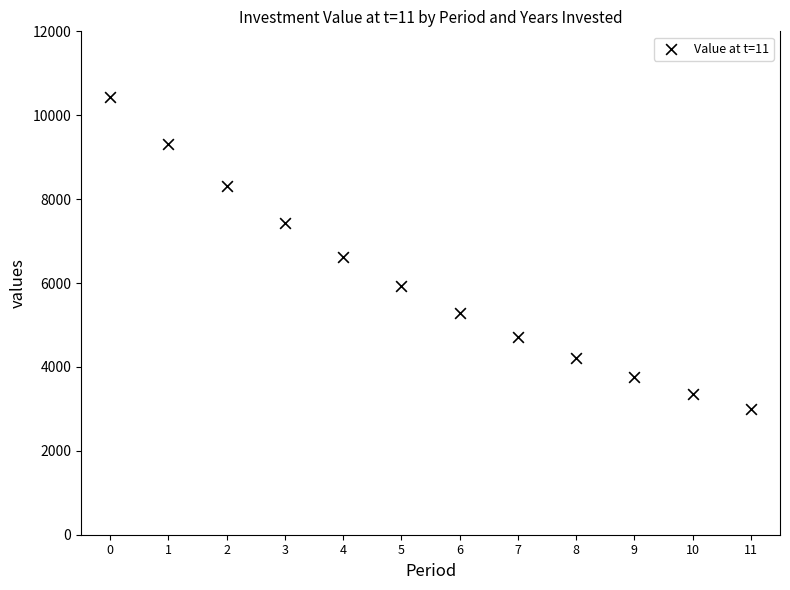

What is the range of Y values (max minus min)?

7435.6